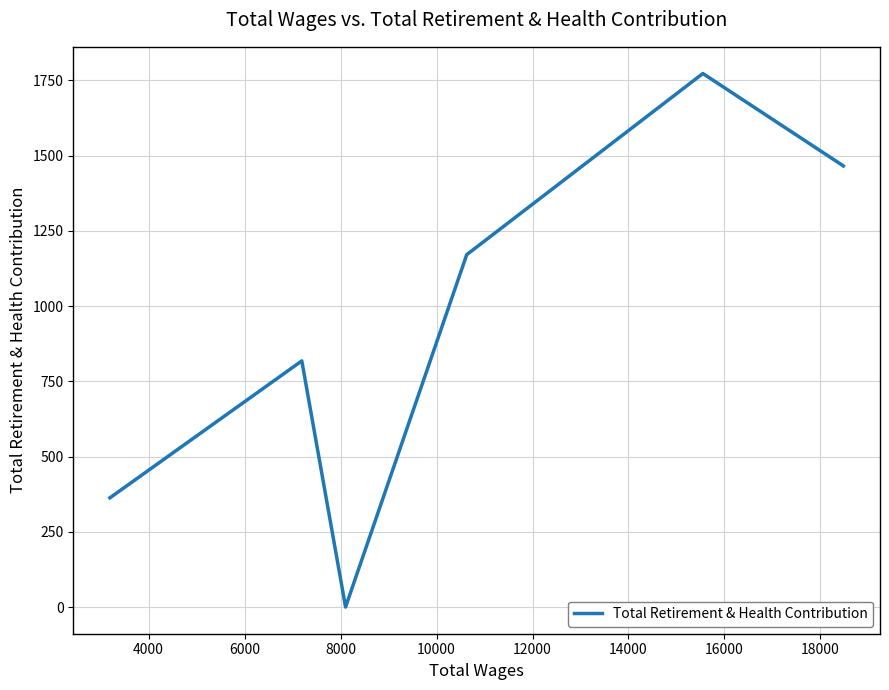

Reading left to right, extract all data points from this chart.

363	818	0	1171	1773	1466